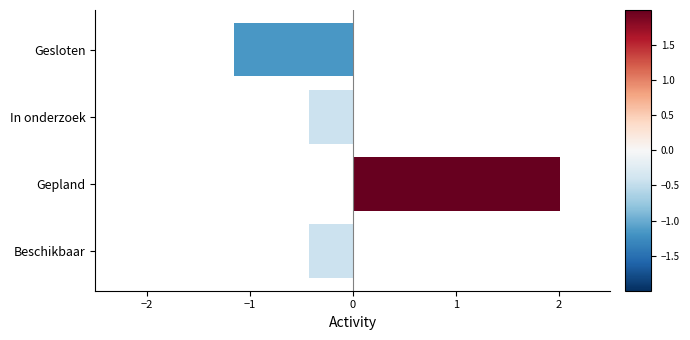

What is the change in value from In onderzoek to Gesloten?

-0.7